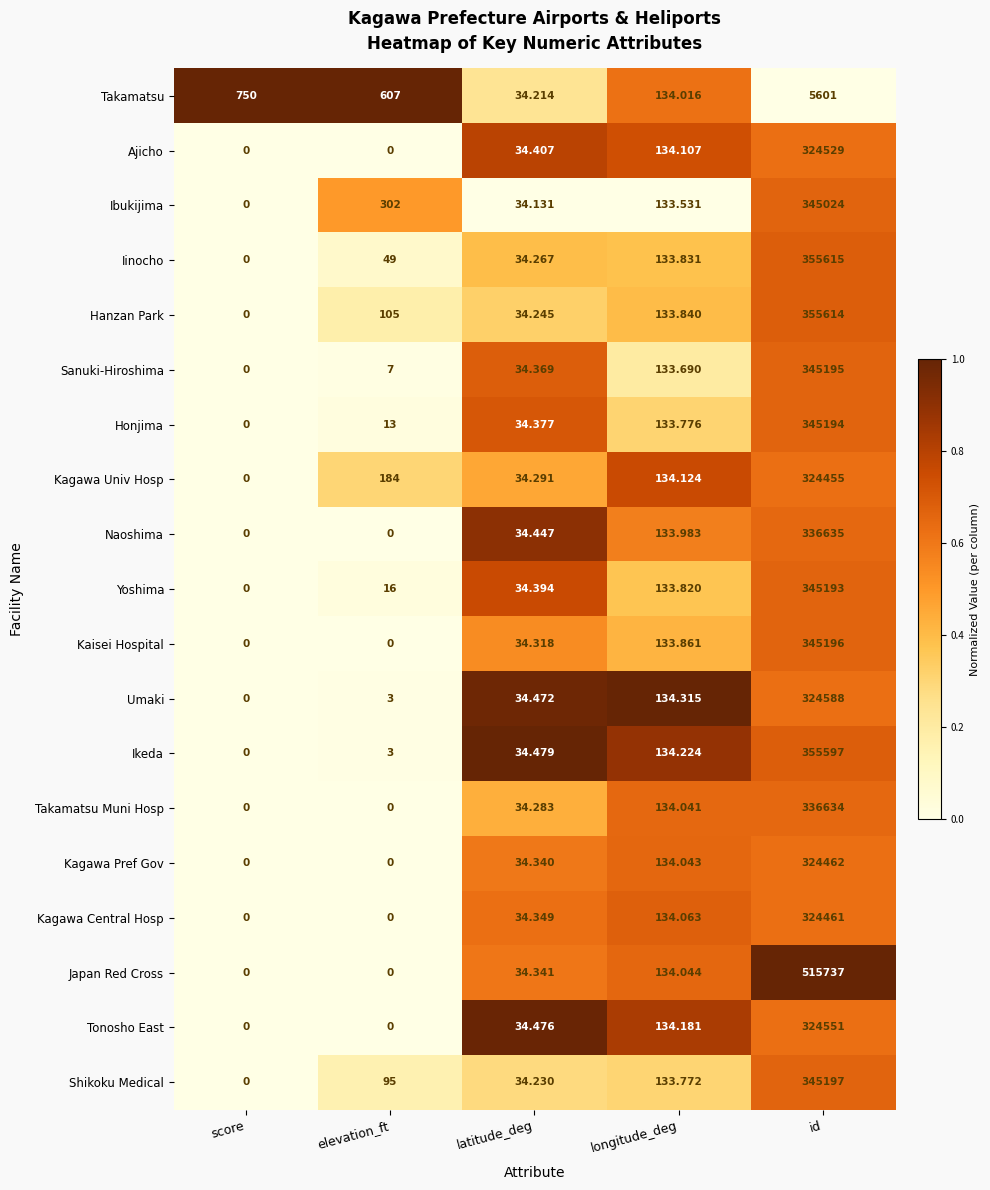

At which category is the sum across all series the highest?

id